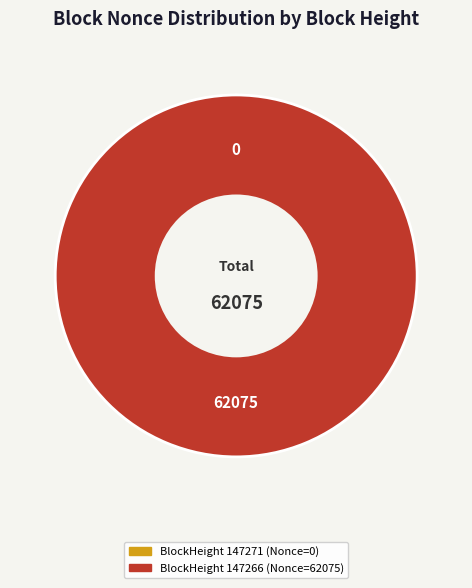

Which slice represents more than half of the pie?

BlockHeight 147266 (Nonce=62075)